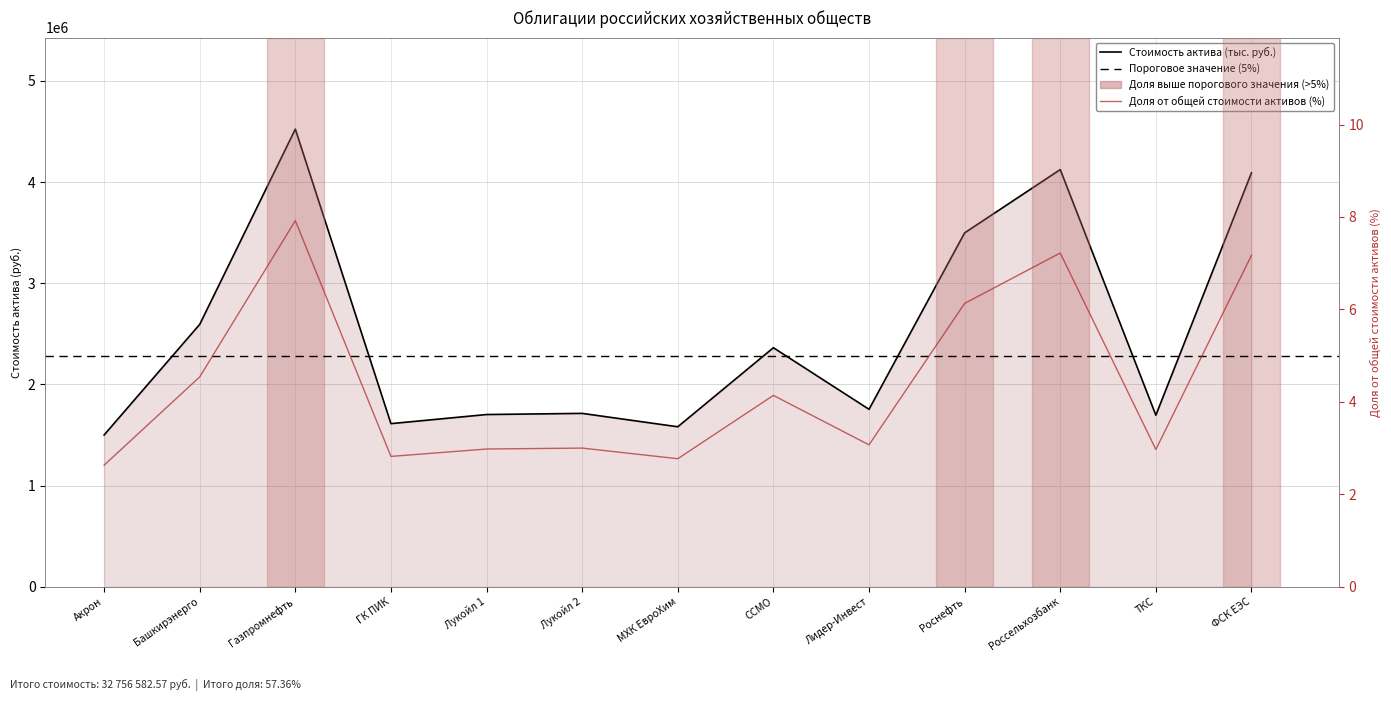

Does the chart display data point markers on the line(s)?

No